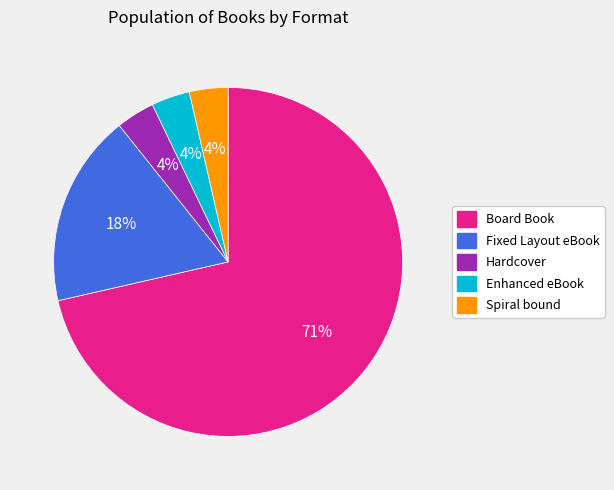

Which slice is the largest?

Board Book